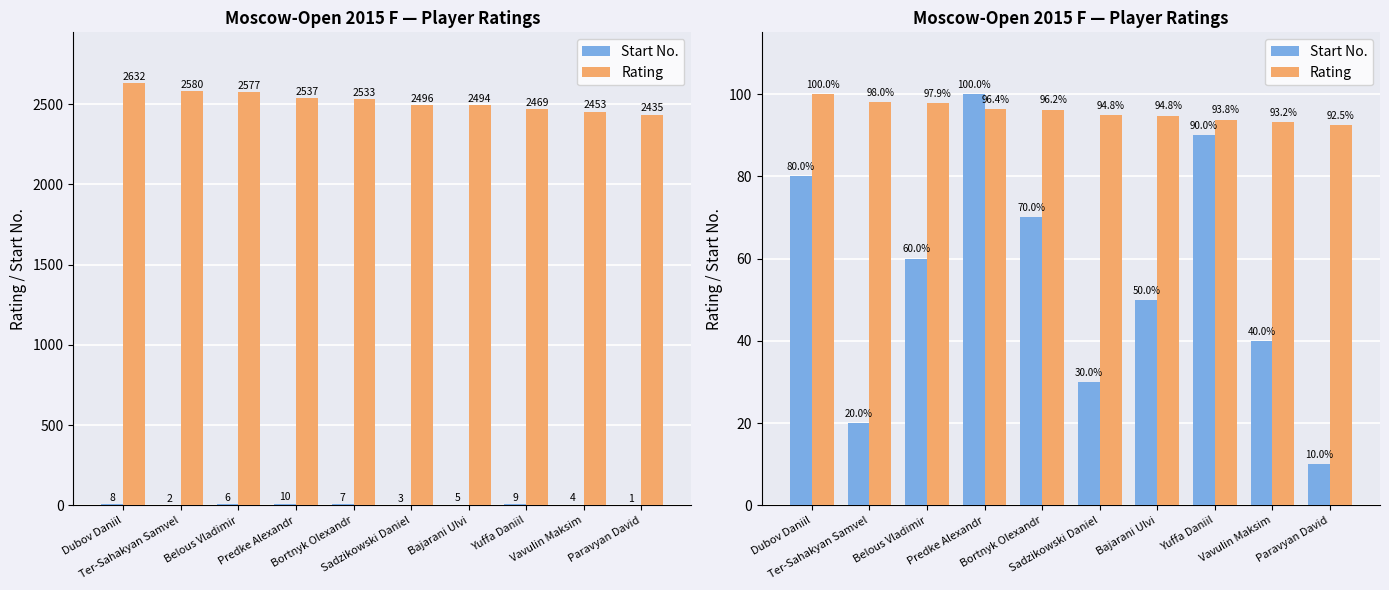

How many bars are there in each group?

2